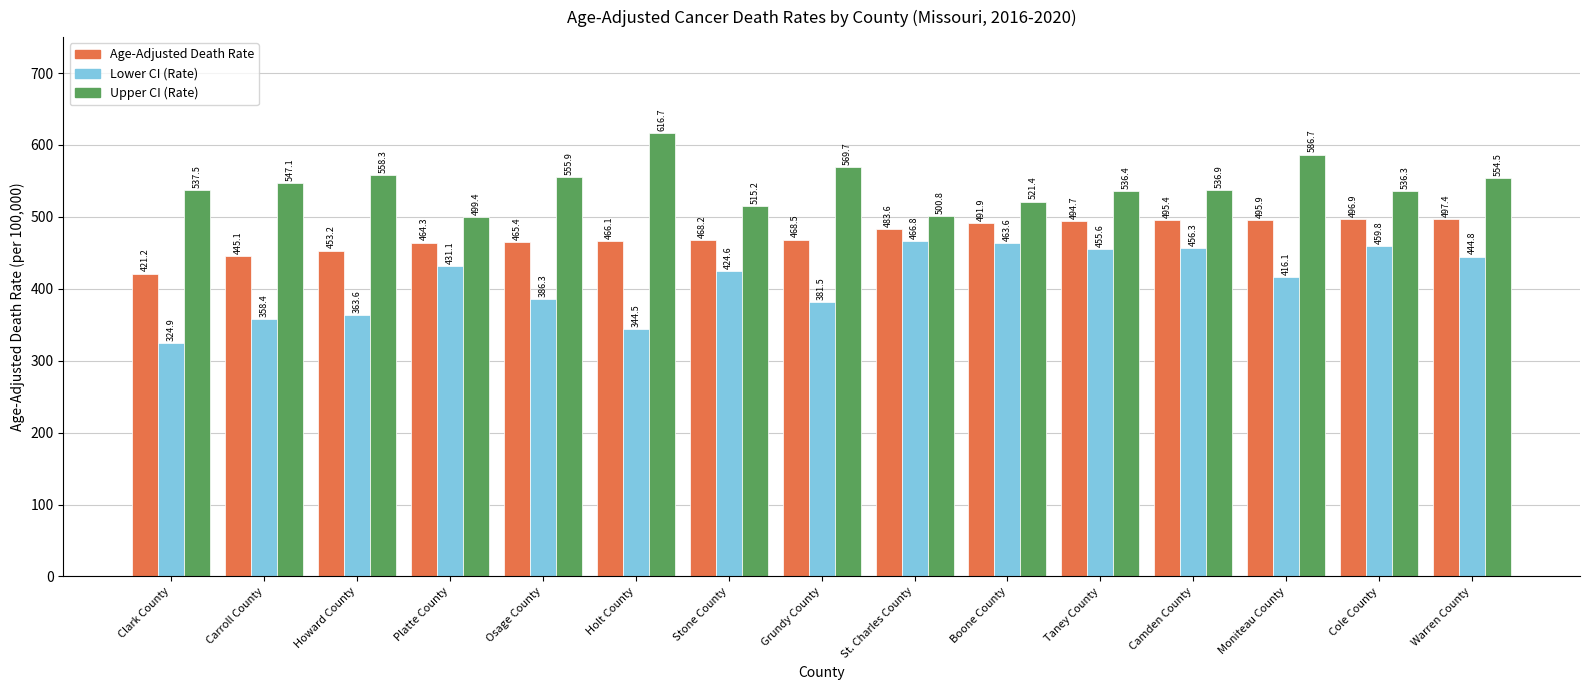

Are the bars grouped side by side (vs. stacked)?

Yes